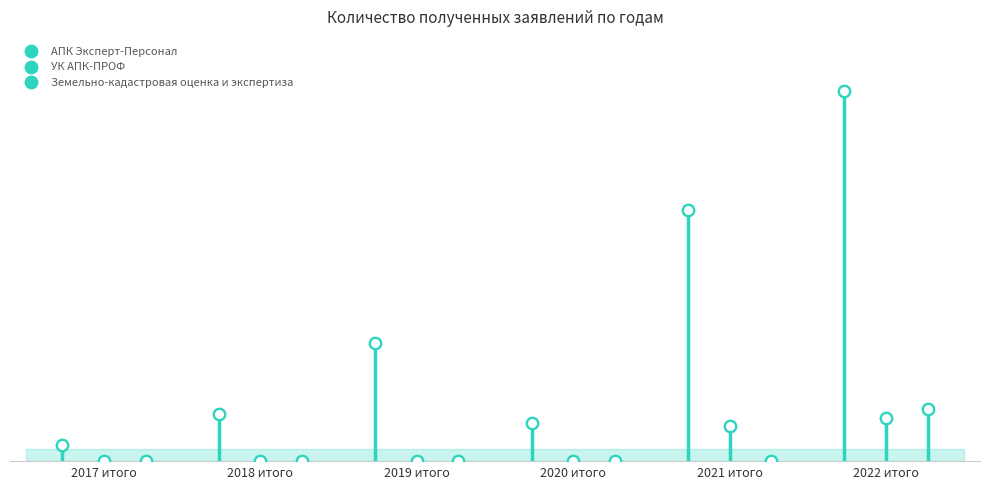

At how many categories does at least one series exceed 1?

6